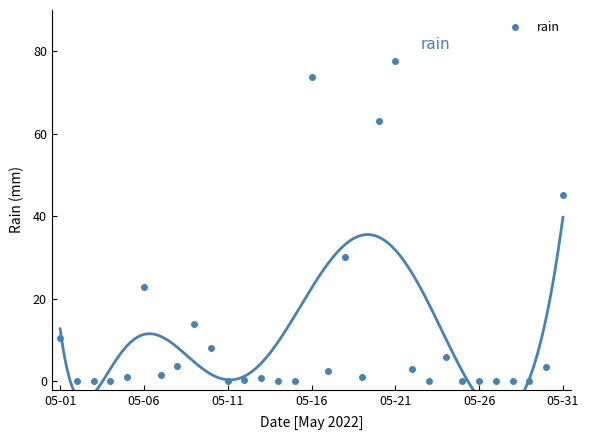

True or false: the data shows 18.9 at 8.

False